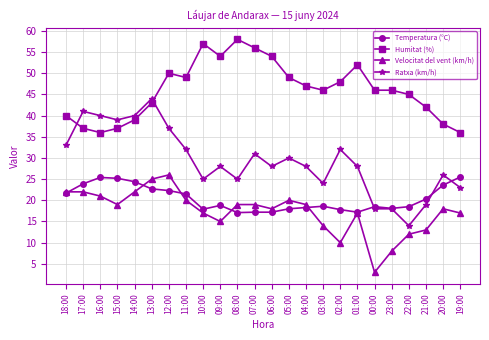

What is the minimum value for Velocitat del vent (km/h)?

3.0